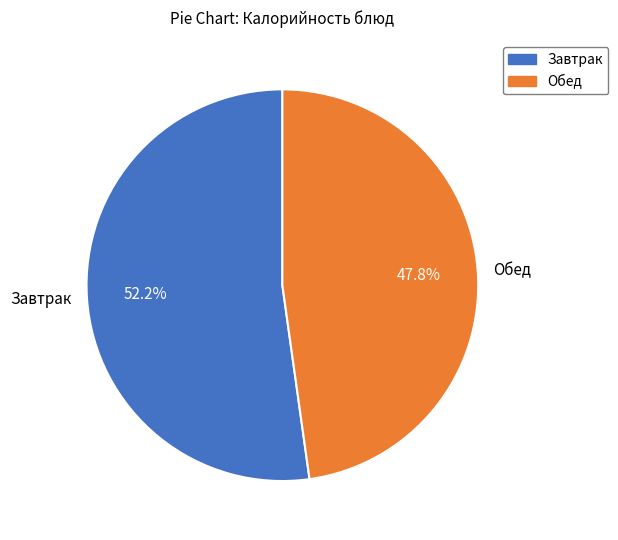

Which category has the smallest portion of the pie?

Обед